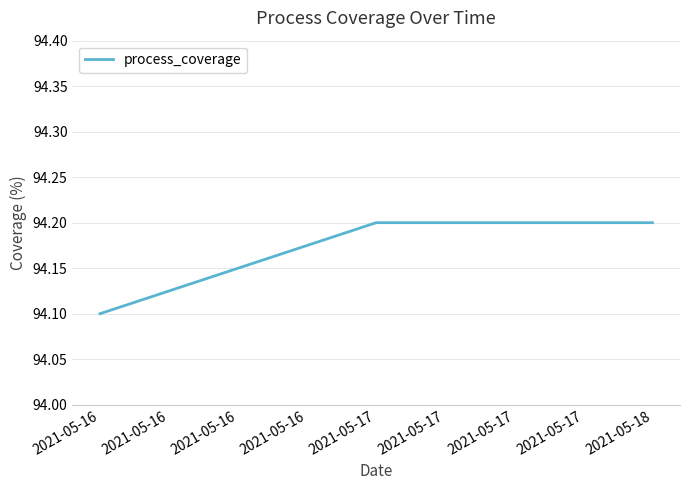

Reading left to right, extract all data points from this chart.

2021-05-16=94.1	2021-05-17=94.2	2021-05-18=94.2